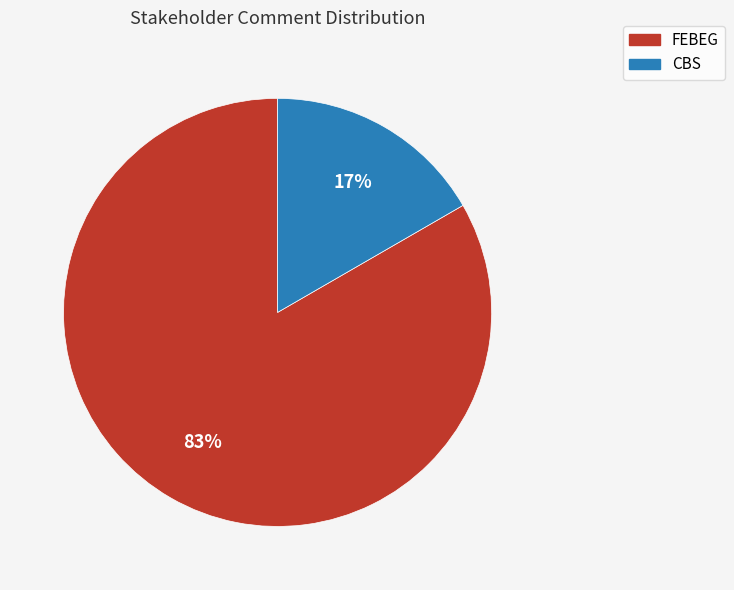

To the nearest percent, what portion does FEBEG represent?

83%